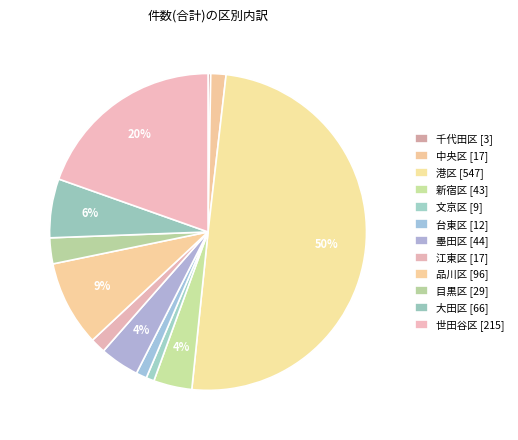

How many slices are in this pie chart?

12